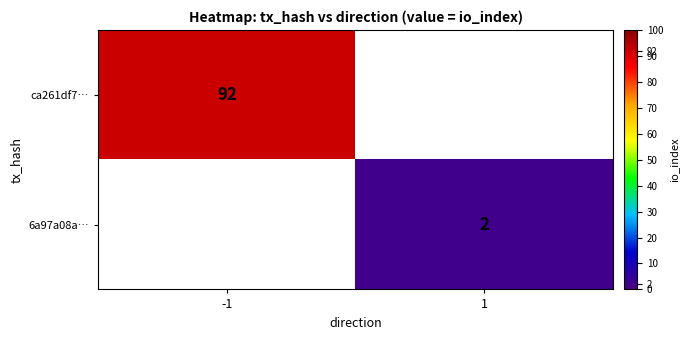

True or false: 6a97a08a… has a value of 2 at 1.

True